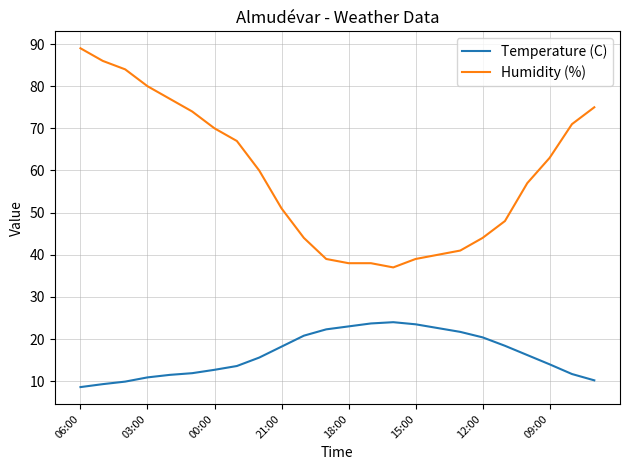

Rank the series by their maximum value, from highest to lowest.

Humidity (%), Temperature (C)